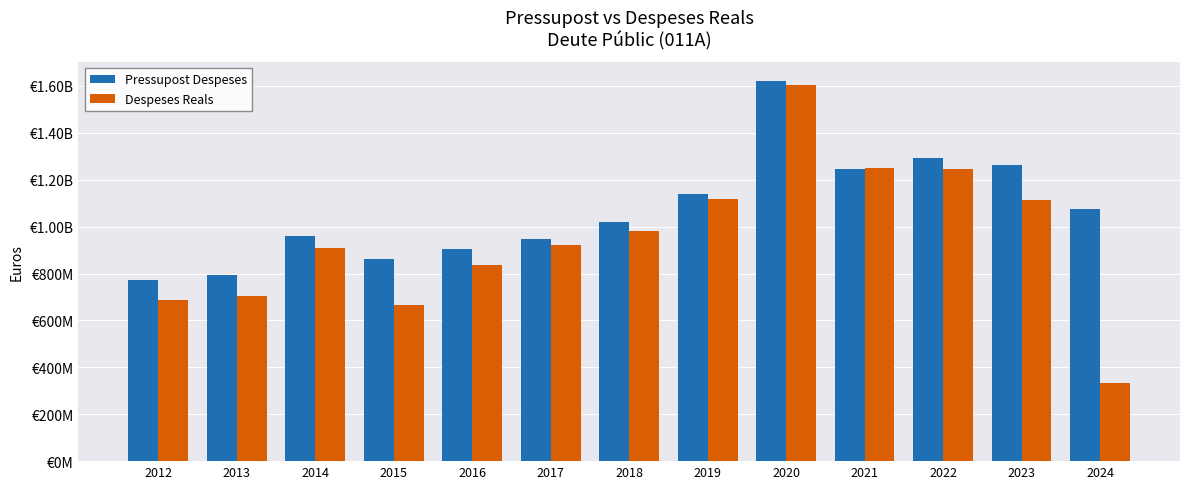

What are all the series names shown in the legend?

Pressupost Despeses, Despeses Reals